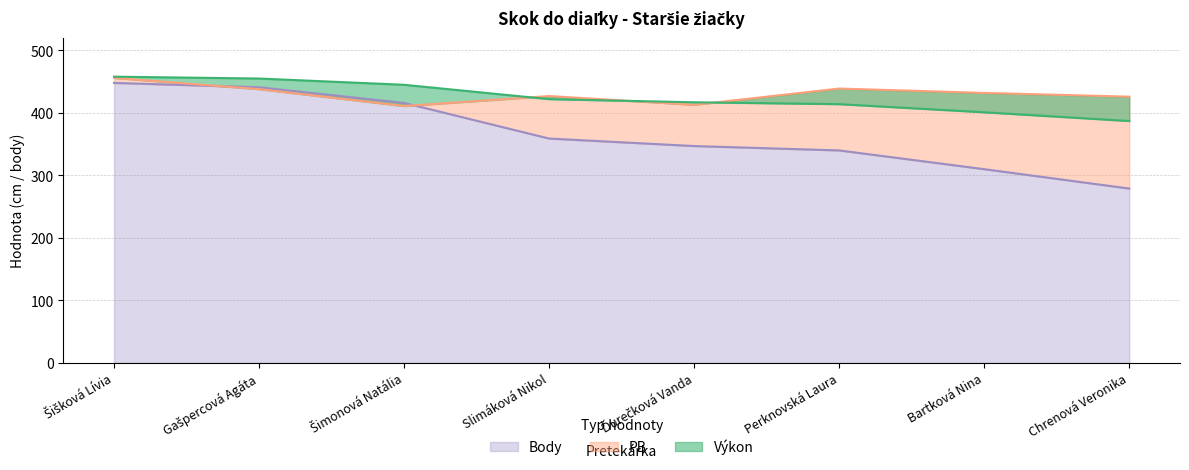

What are all the series names shown in the legend?

Výkon, PB, Body